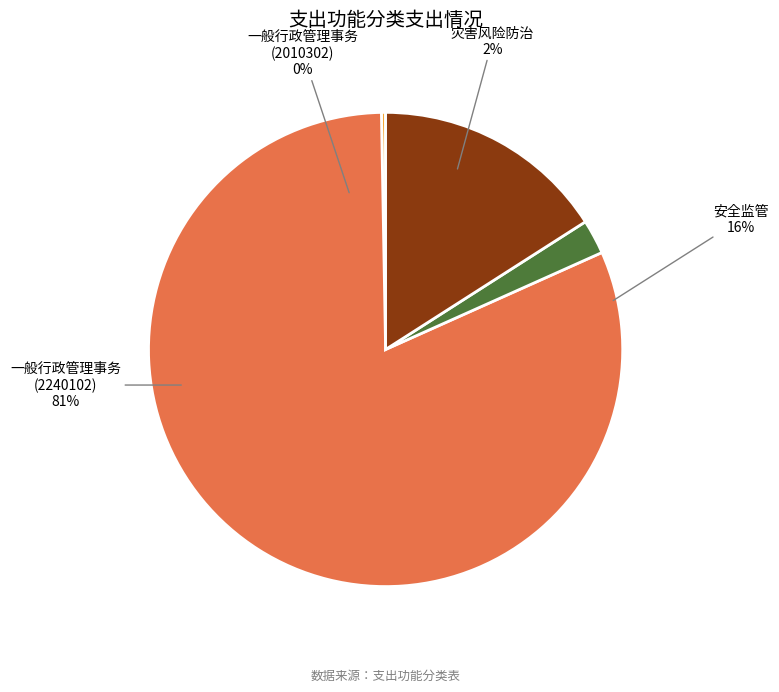

Rank the categories by value from lowest to highest.

一般行政管理事务
(2010302), 灾害风险防治, 安全监管, 一般行政管理事务
(2240102)